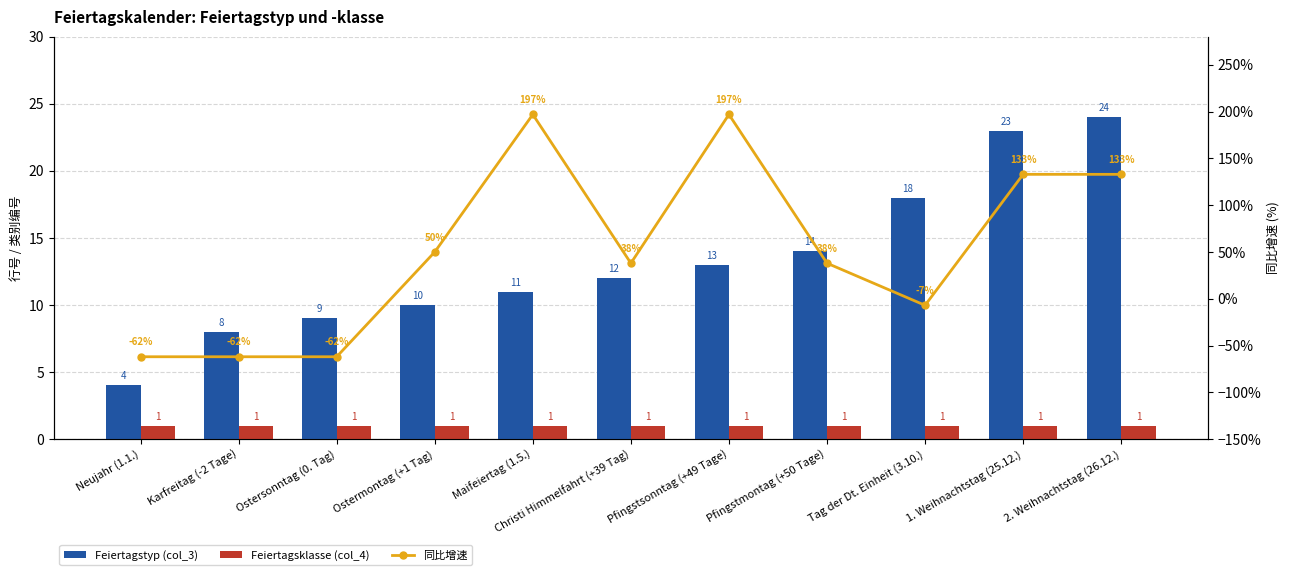

The Feiertagsklasse (col_4) series shows 2 at Maifeiertag (1.5.). True or false?

False